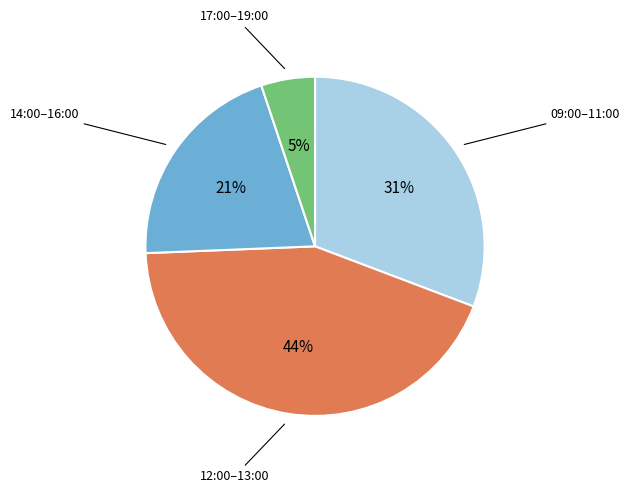

Is there any slice that represents more than half of the pie?

No